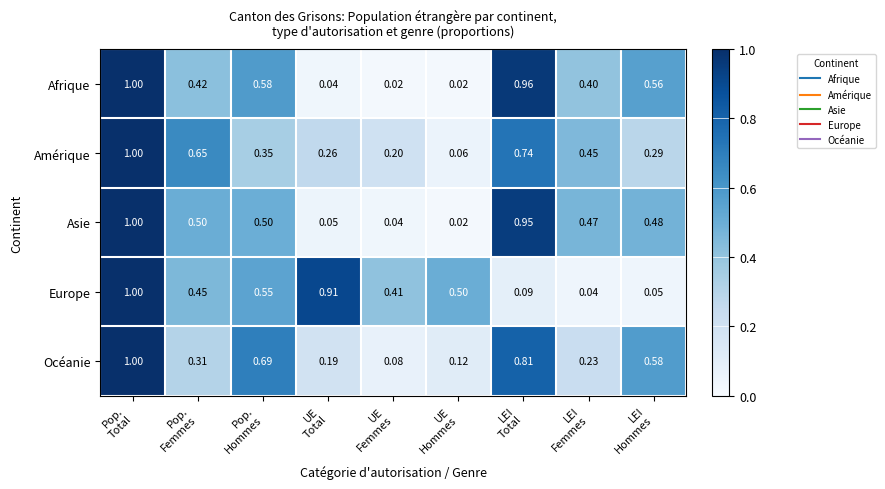

Between Pop.
Hommes and UE
Total, which series saw the biggest shift?

Afrique